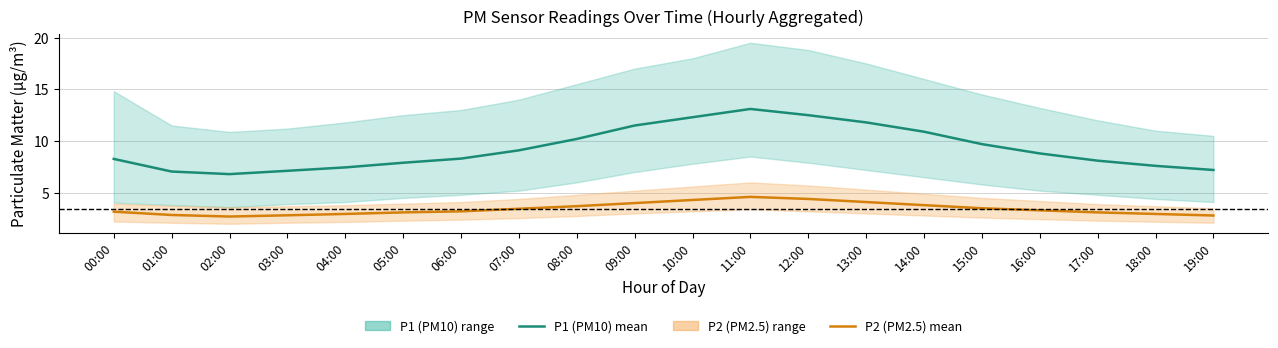

At how many categories does at least one series exceed 13?

1